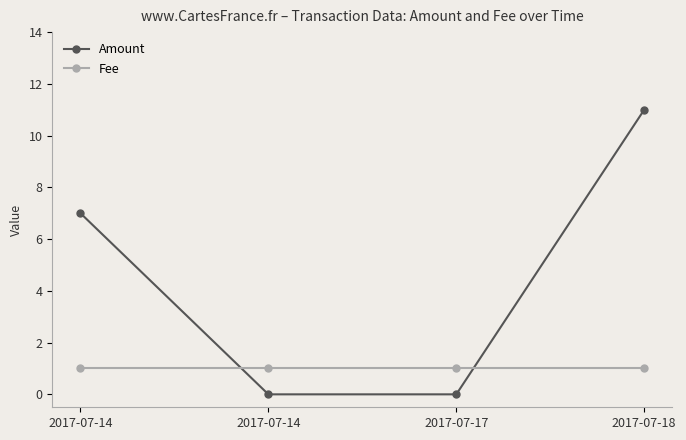

Is the value of Fee at 2017-07-17 greater than the value of Amount at 2017-07-14?

No